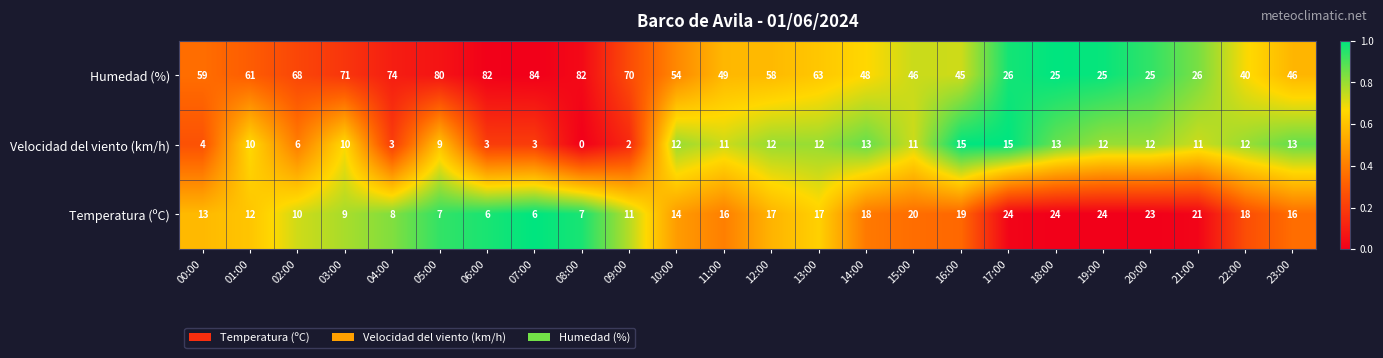

Which series changed the most between 04:00 and 22:00?

Humedad (%)